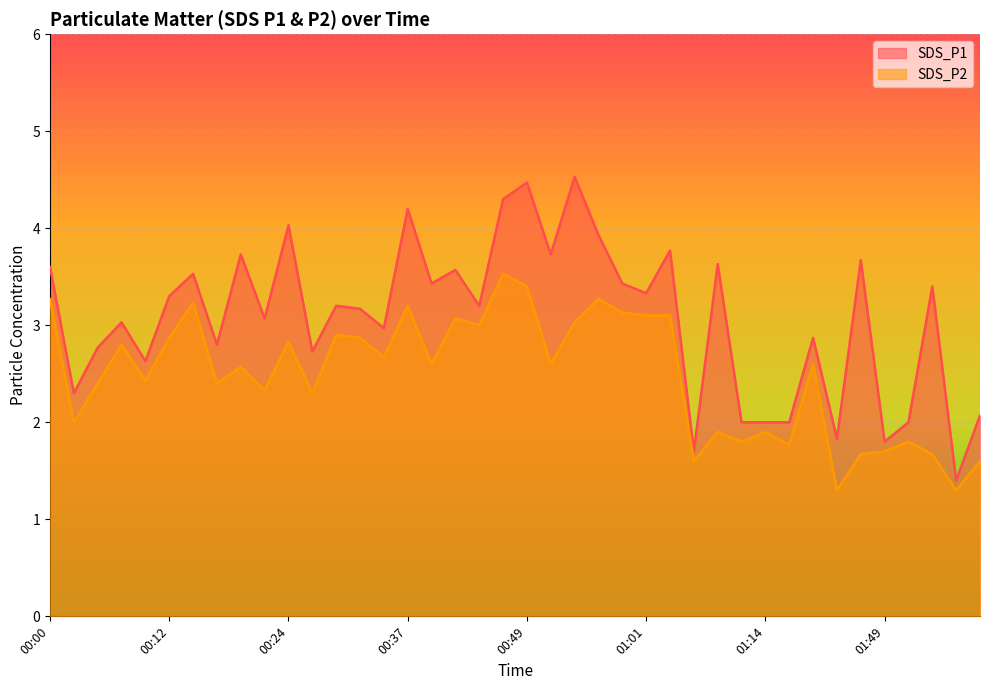

What is the total value across all series at 00:17?

5.2